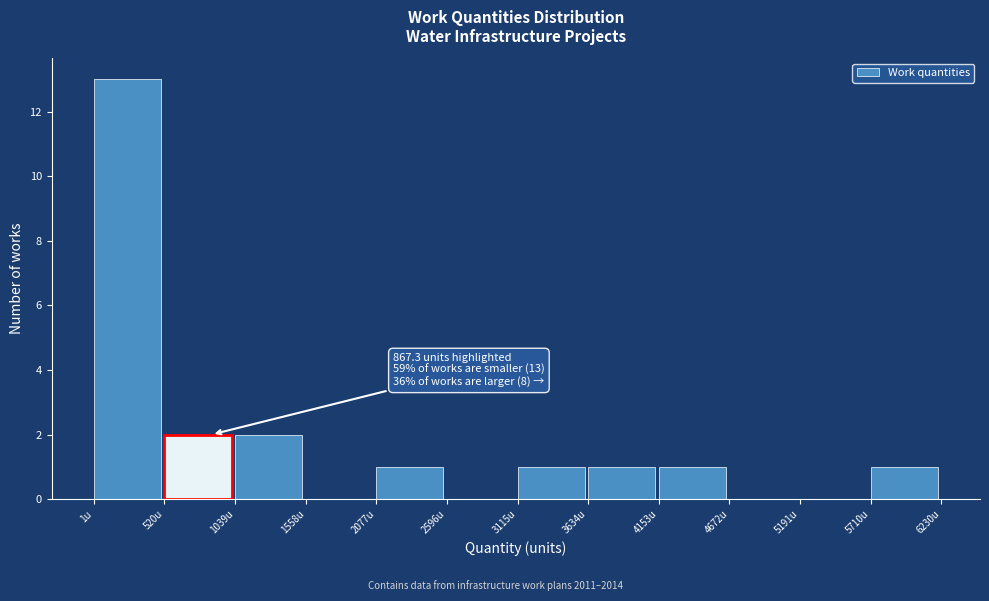

Which range on the x-axis has the tallest bar?

0 to 500